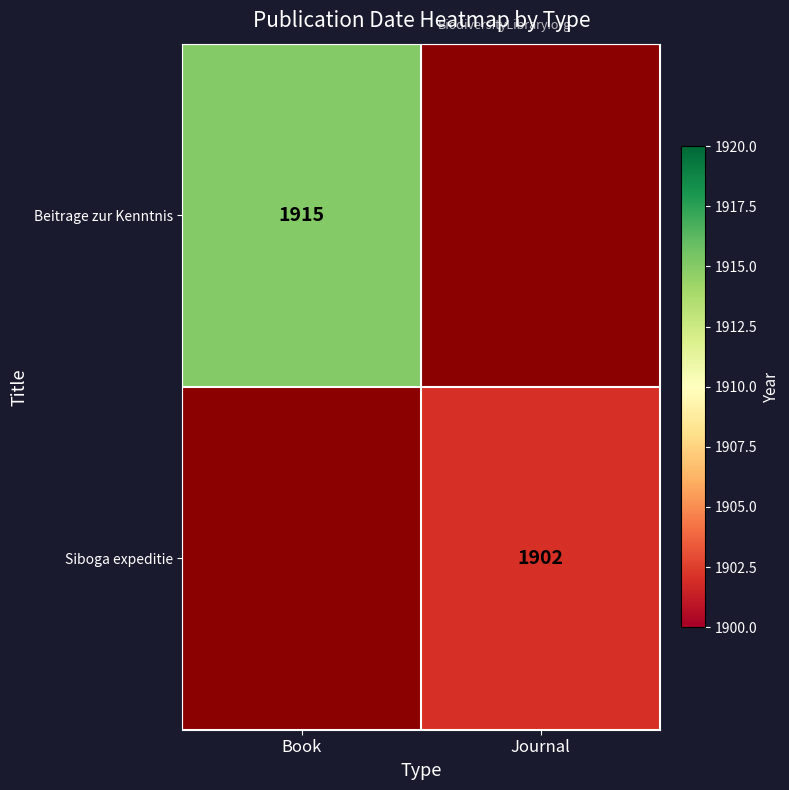

True or false: Siboga expeditie has a value of 2916 at Journal.

False